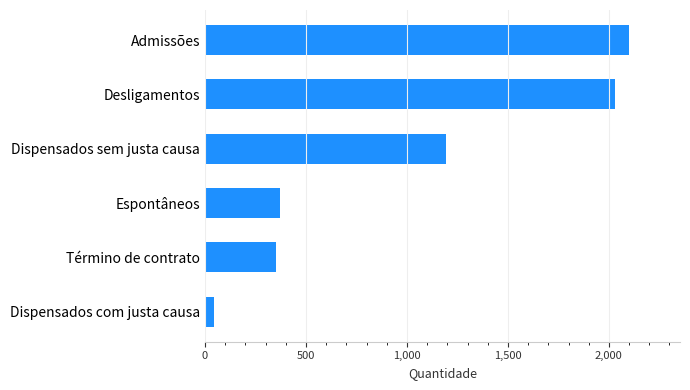

Rank the categories by value from highest to lowest.

Admissões, Desligamentos, Dispensados sem justa causa, Espontâneos, Término de contrato, Dispensados com justa causa